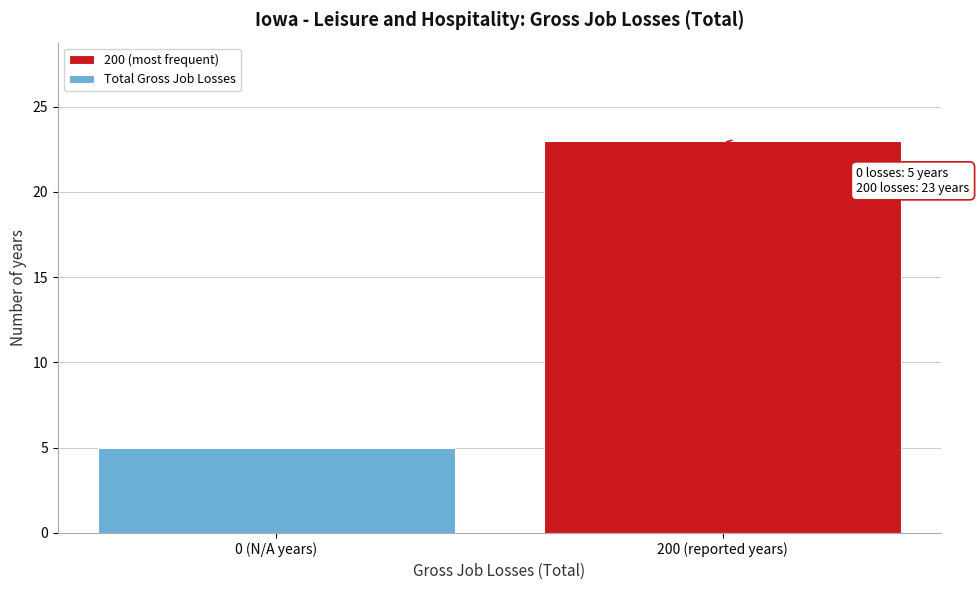

Reading right to left, what are all the values shown in this chart?

200 (reported years)=23	0 (N/A years)=5